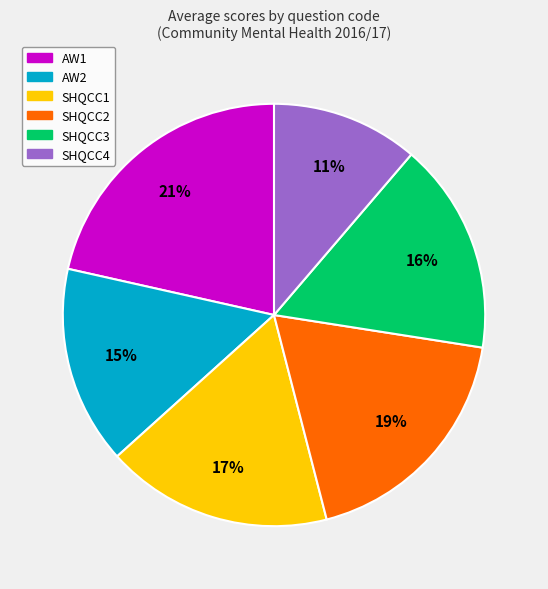

To the nearest percent, what is the average slice percentage?

17%